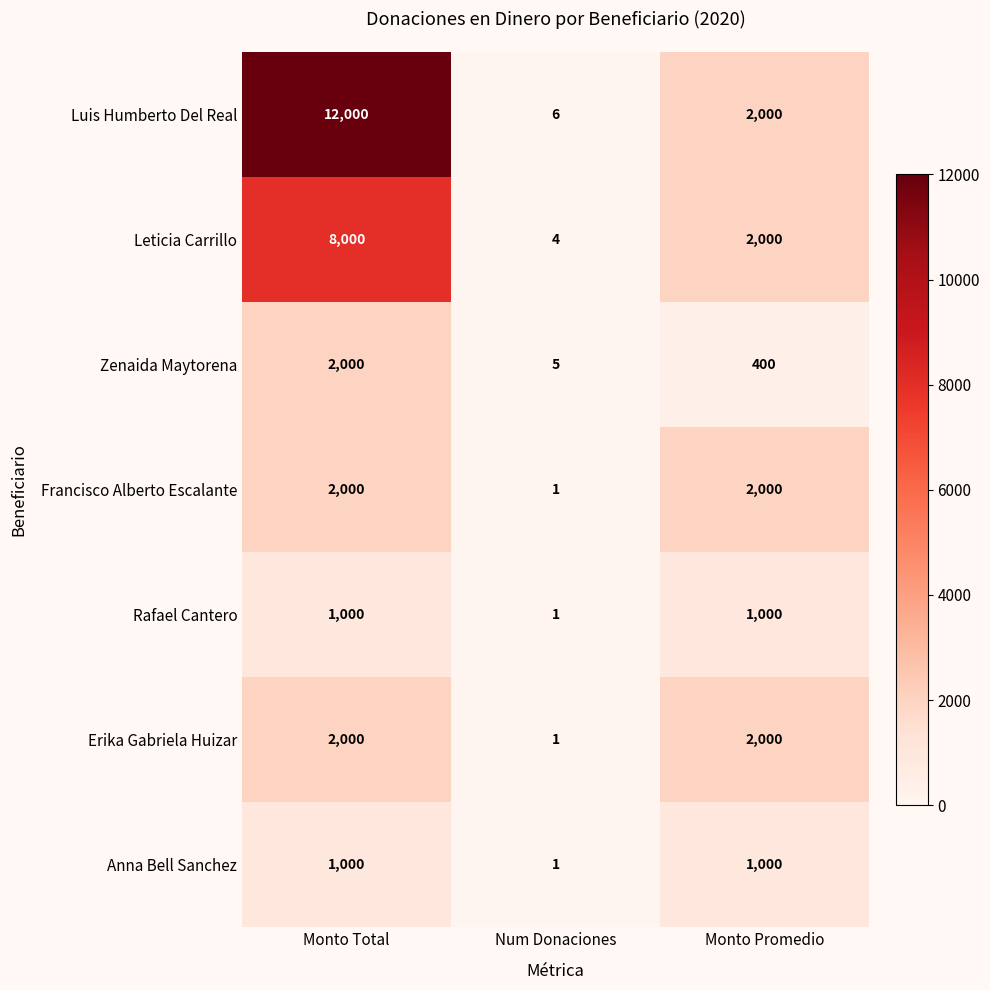

What is the maximum value shown in the chart?

12000